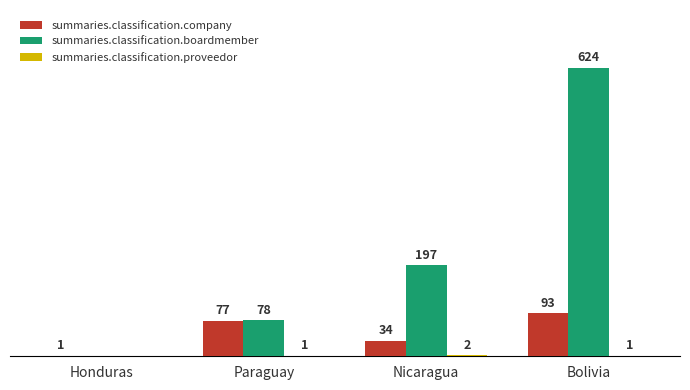

At which category is the sum across all series the highest?

Bolivia